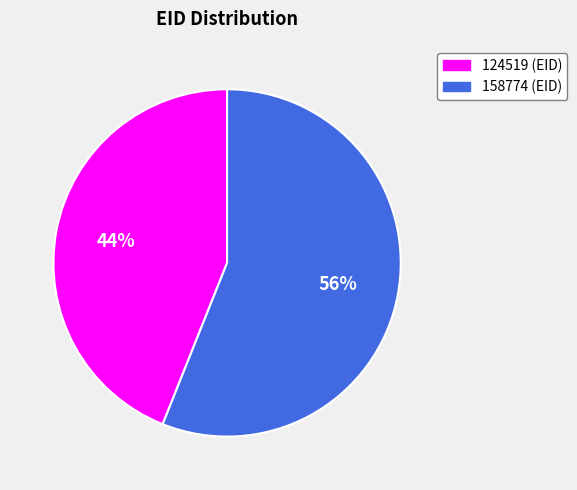

Which category has the biggest portion of the pie?

158774